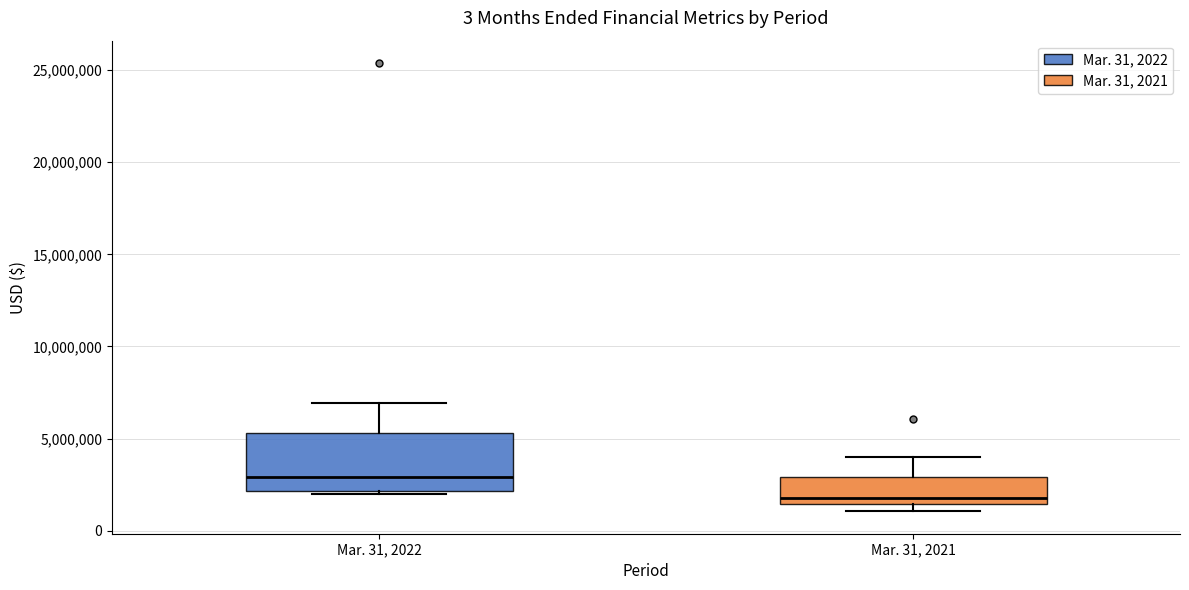

Where is the upper edge of the box for Mar. 31, 2022 on the y-axis? The values are not printed on the chart, so give them approximately, as read against the axis.

5500000